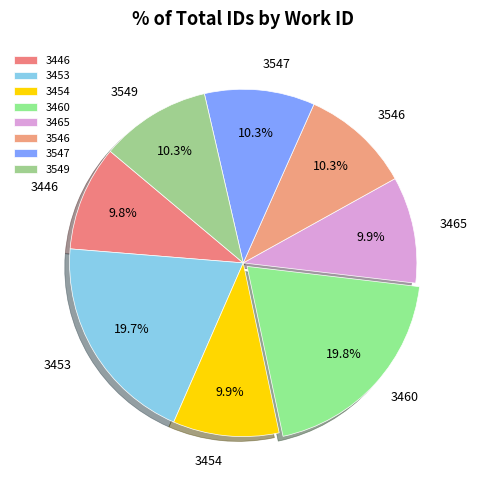

Approximately how many times larger is the value at 3547 compared to 3460?

0.5